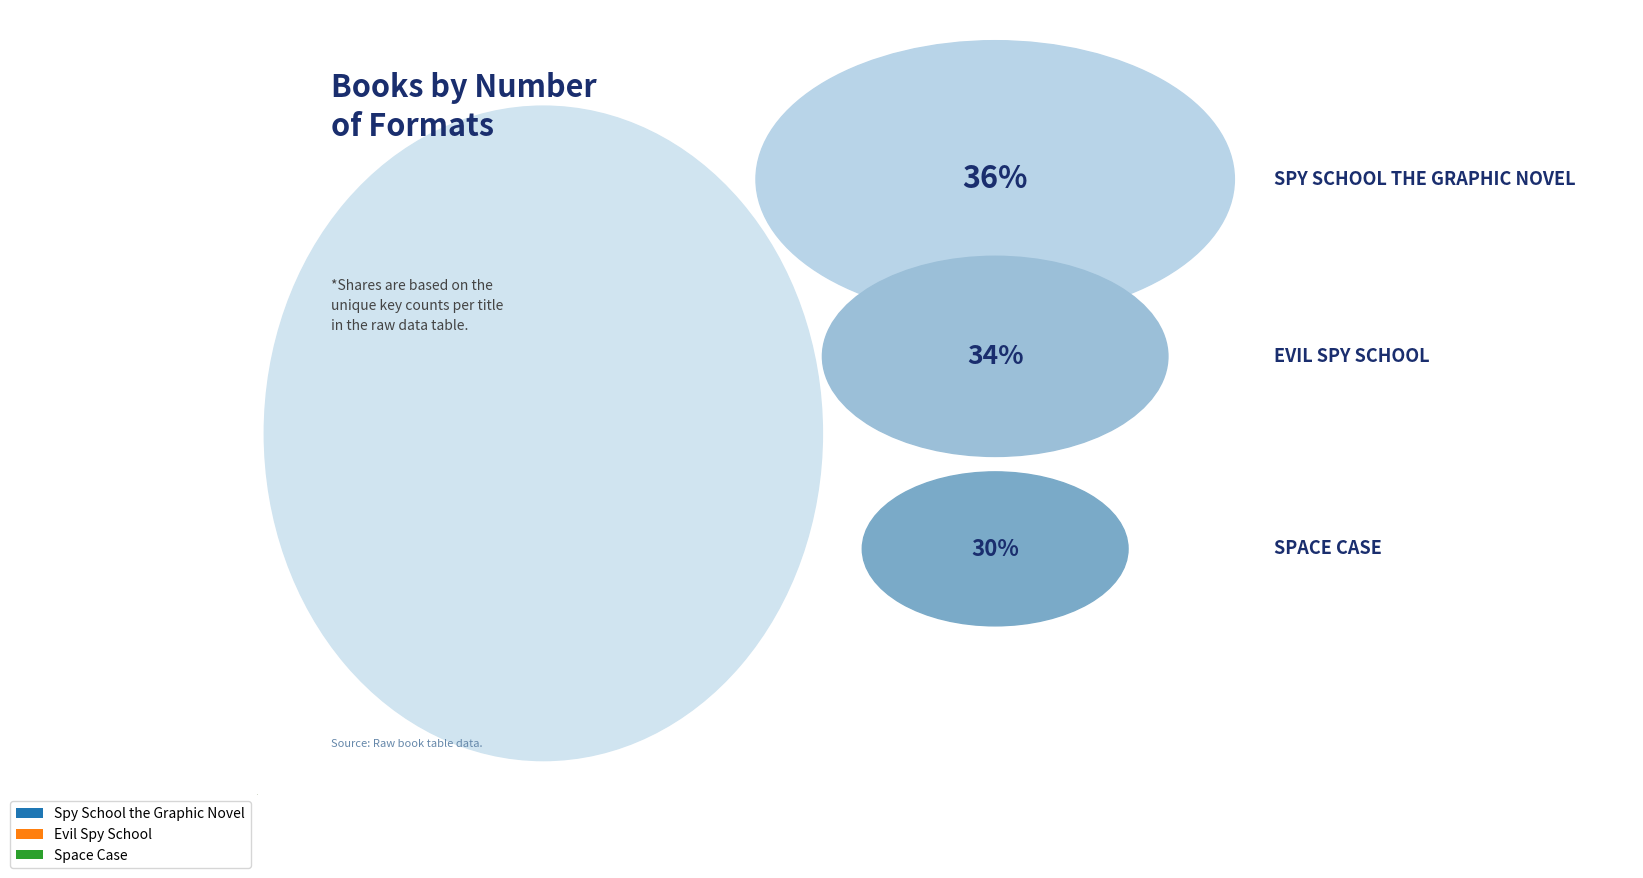

Do Evil Spy School and Spy School the Graphic Novel together represent more than half of the pie?

Yes